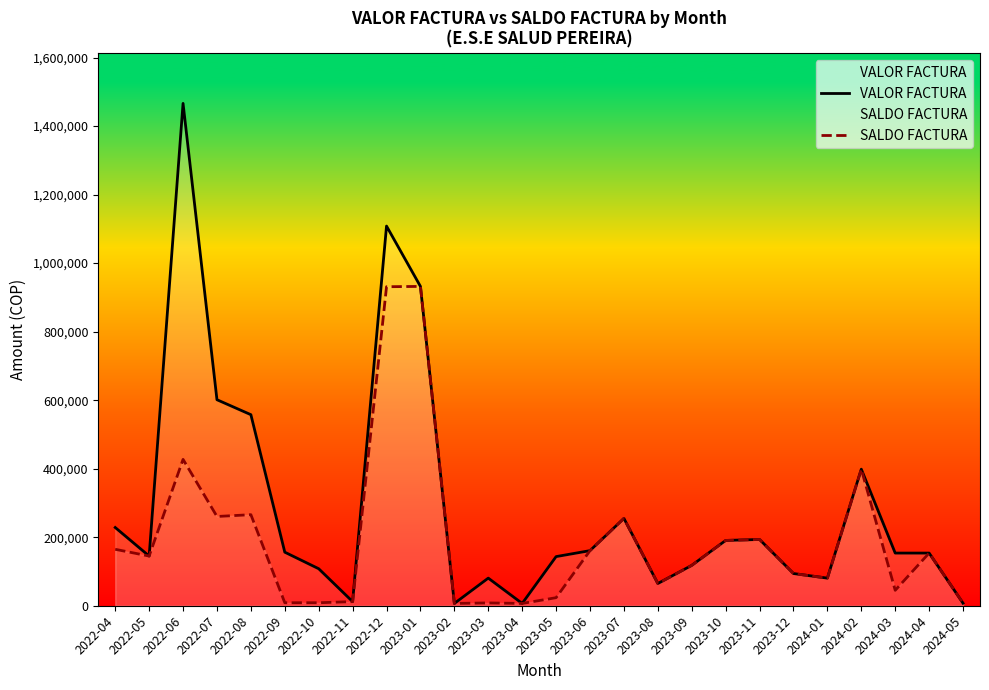

How many distinct data groups are displayed?

2